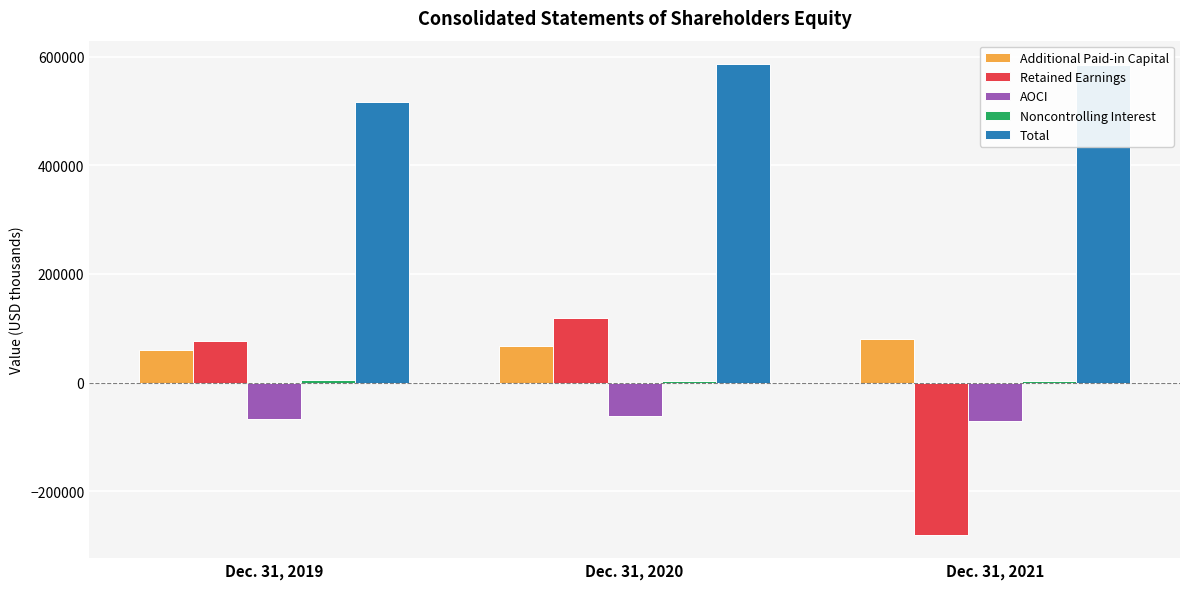

How many data points in AOCI are less than -67164?

1